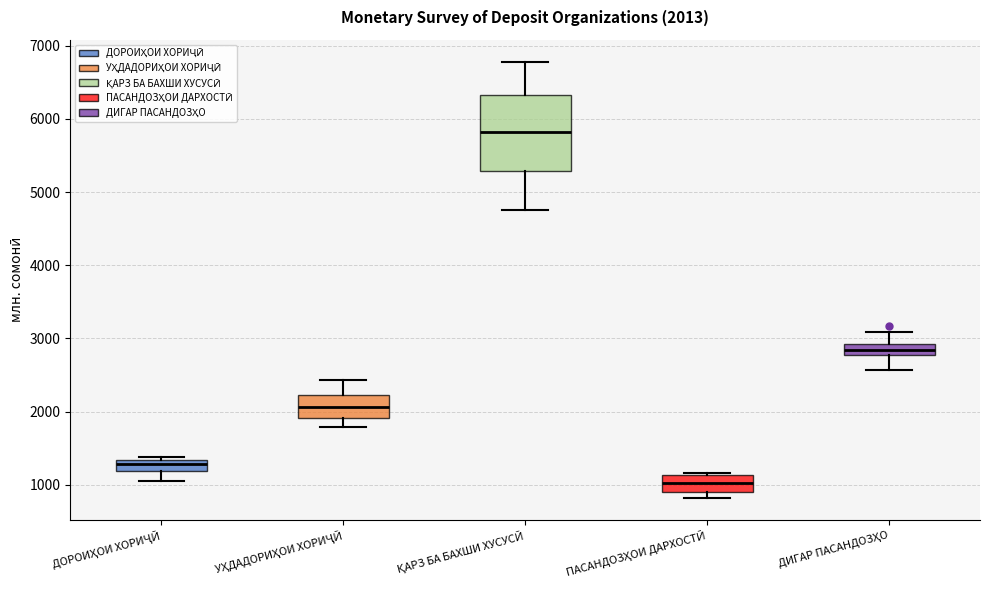

Which box is the tallest, from its lower edge to its upper edge?

ҚАРЗ БА БАХШИ ХУСУСӢ